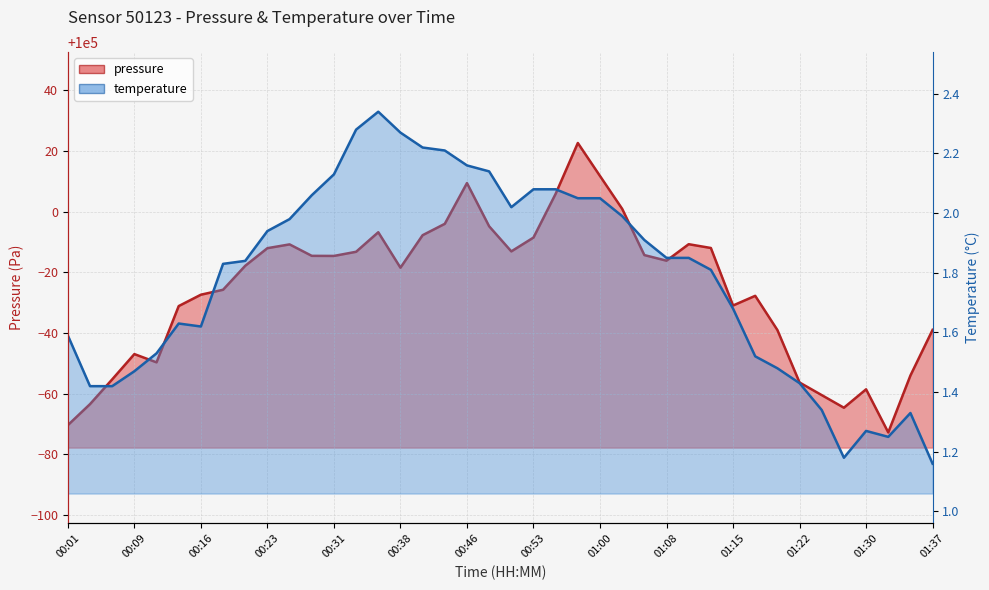

How many lines are shown in the chart?

2